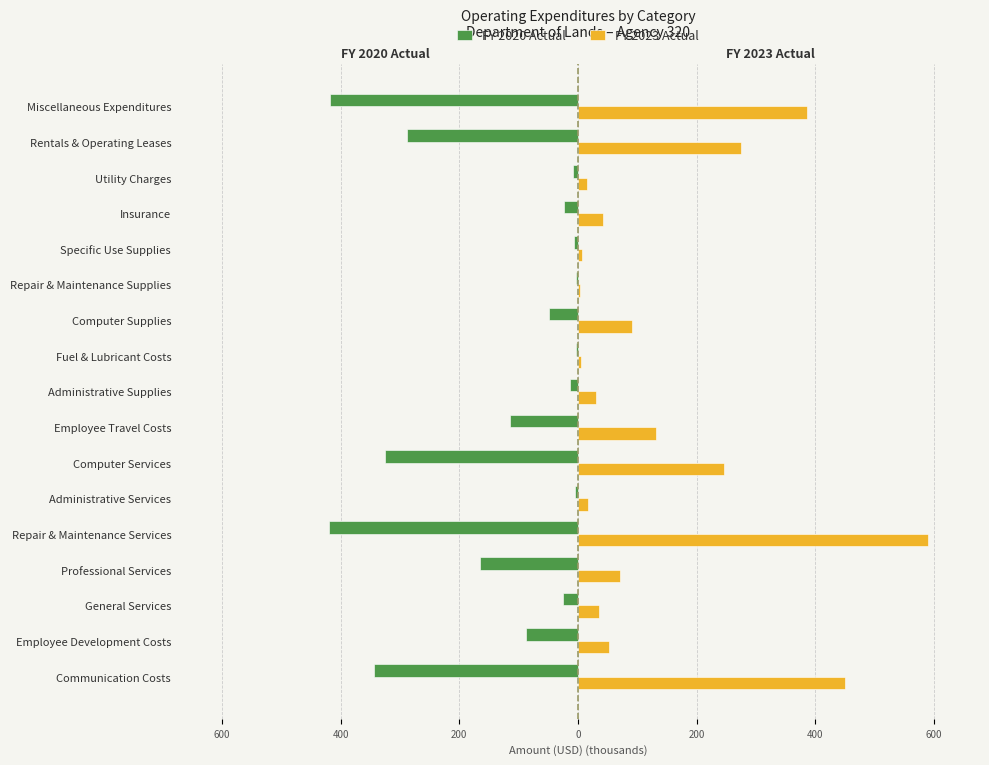

What are all the series names shown in the legend?

FY 2020 Actual, FY 2023 Actual